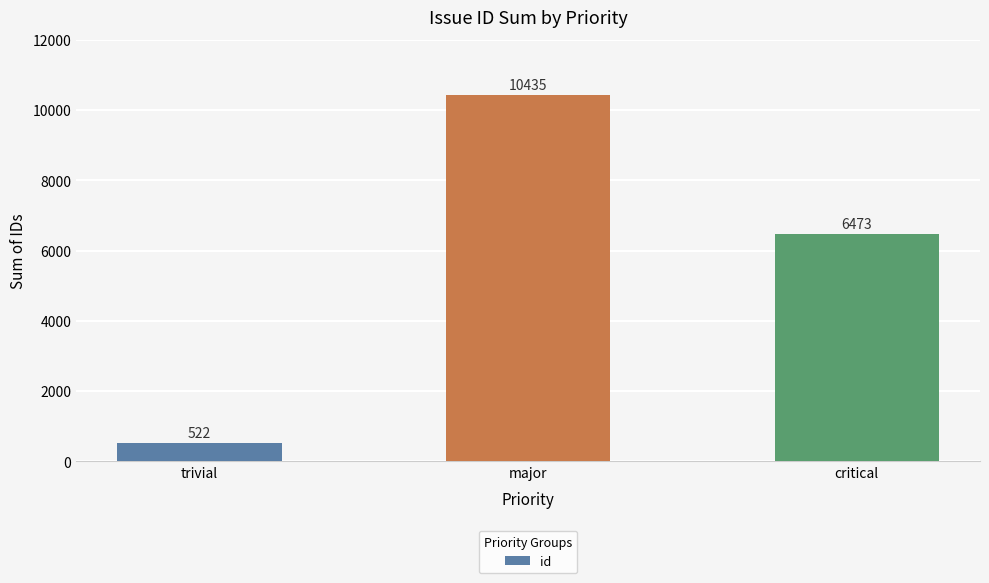

The value at trivial is 522. True or false?

True